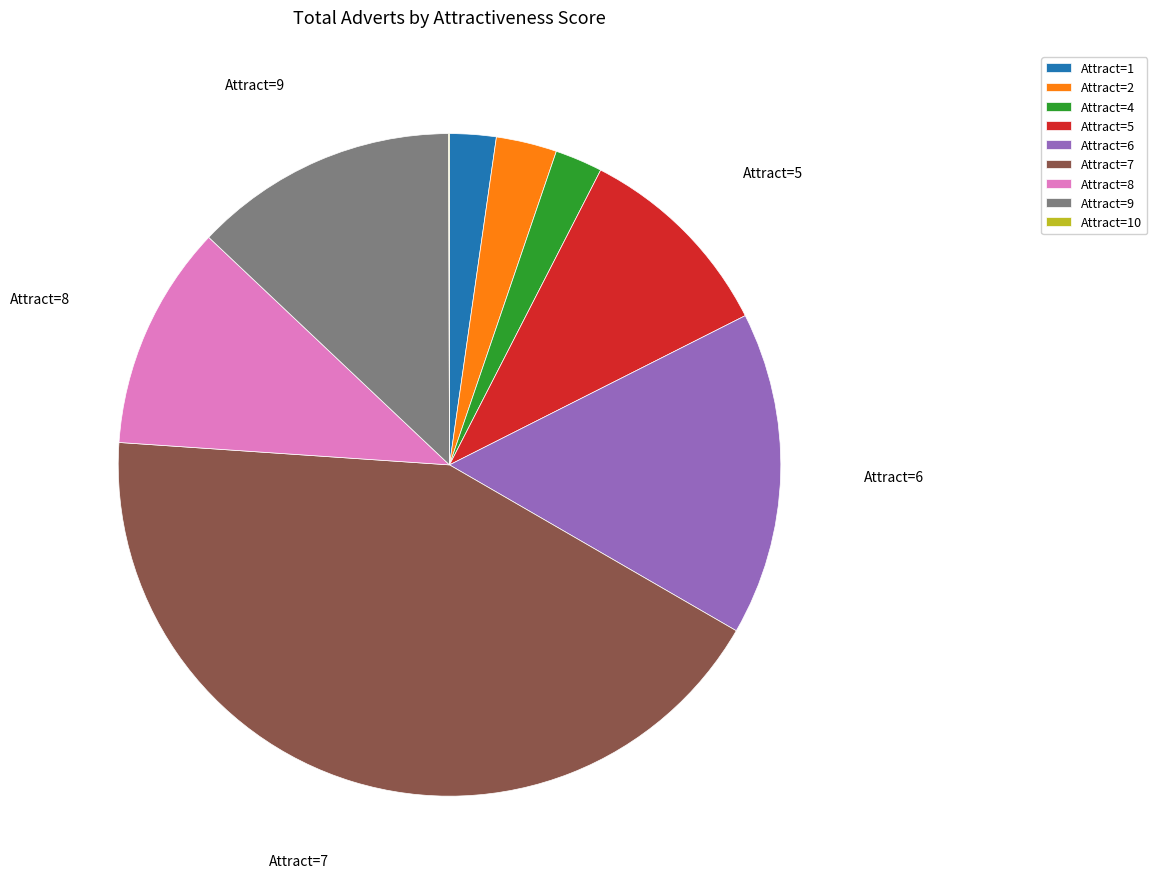

Is there any slice that represents more than half of the pie?

No